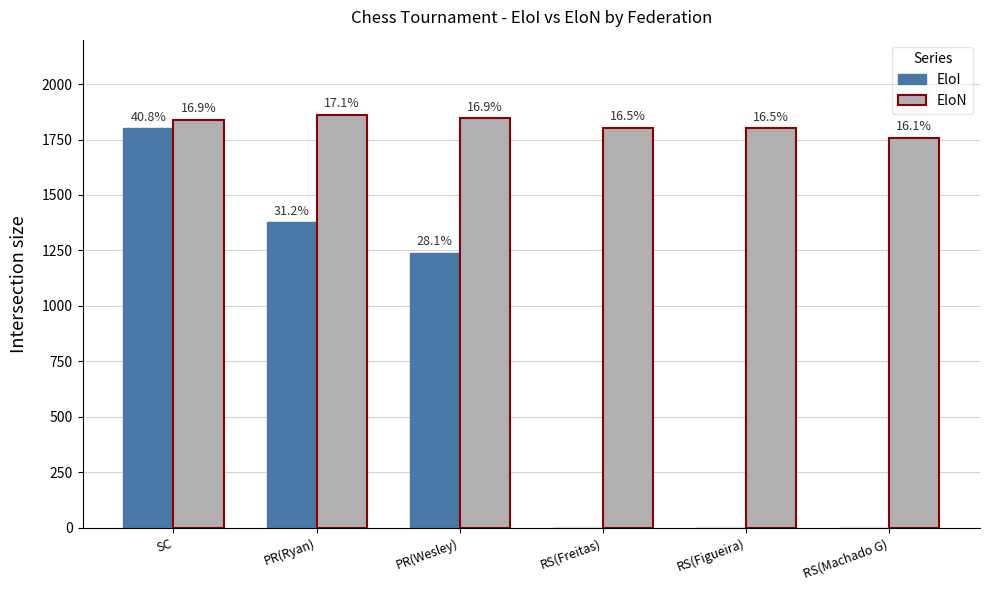

How many groups of bars are there?

6